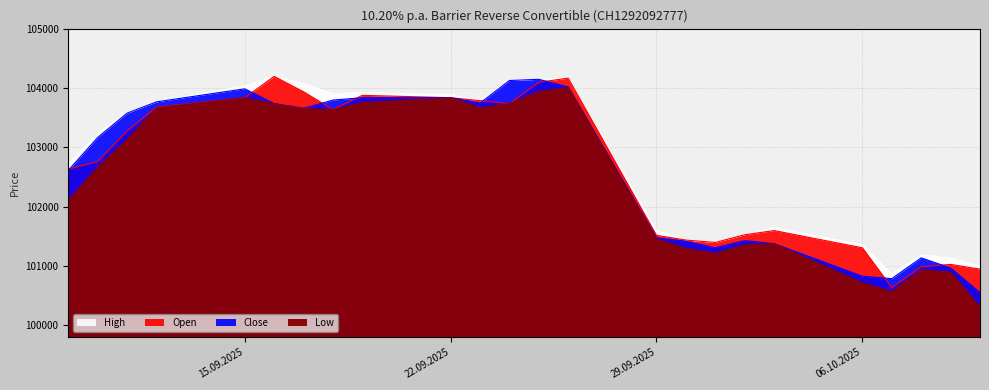

True or false: High has more than 0 points higher than both neighbors.

True